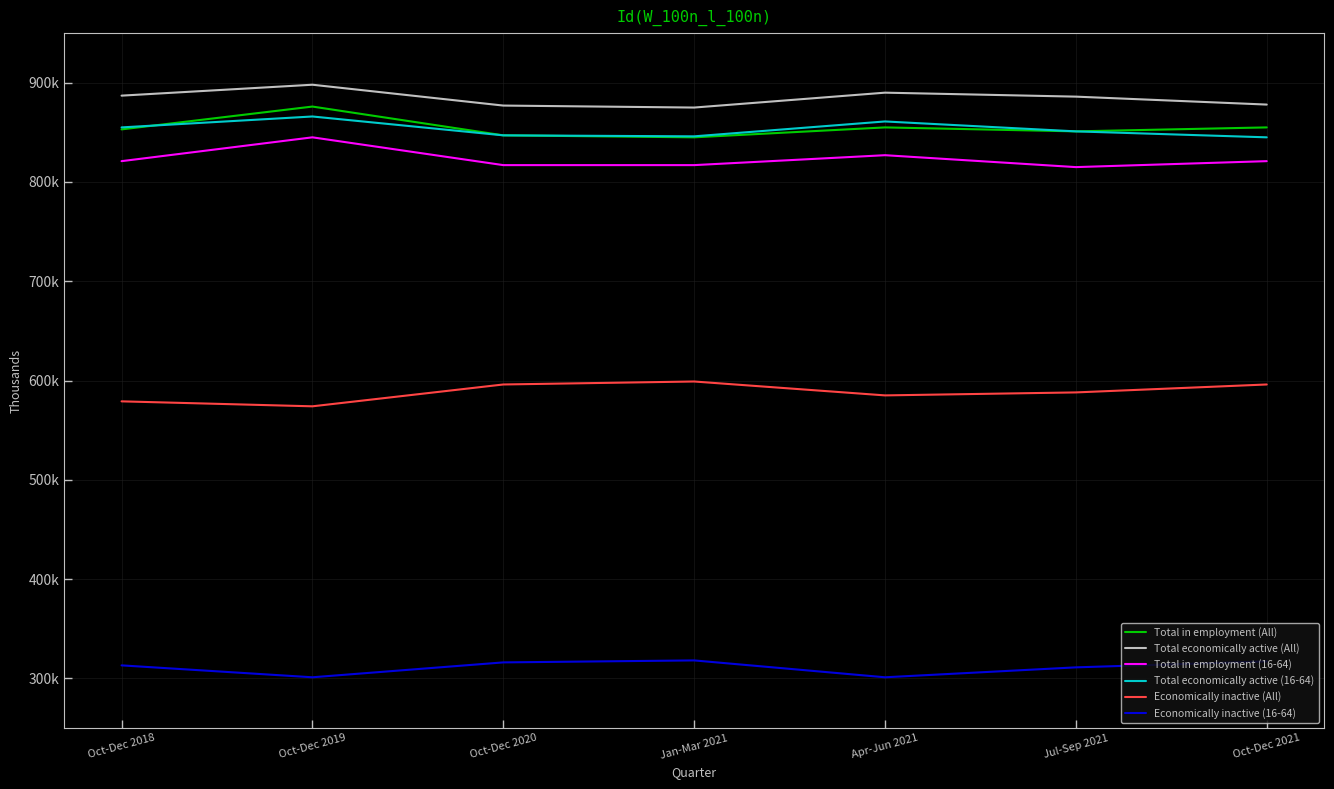

What is the value of the Economically inactive (16-64) point at the 1st from the left?

313